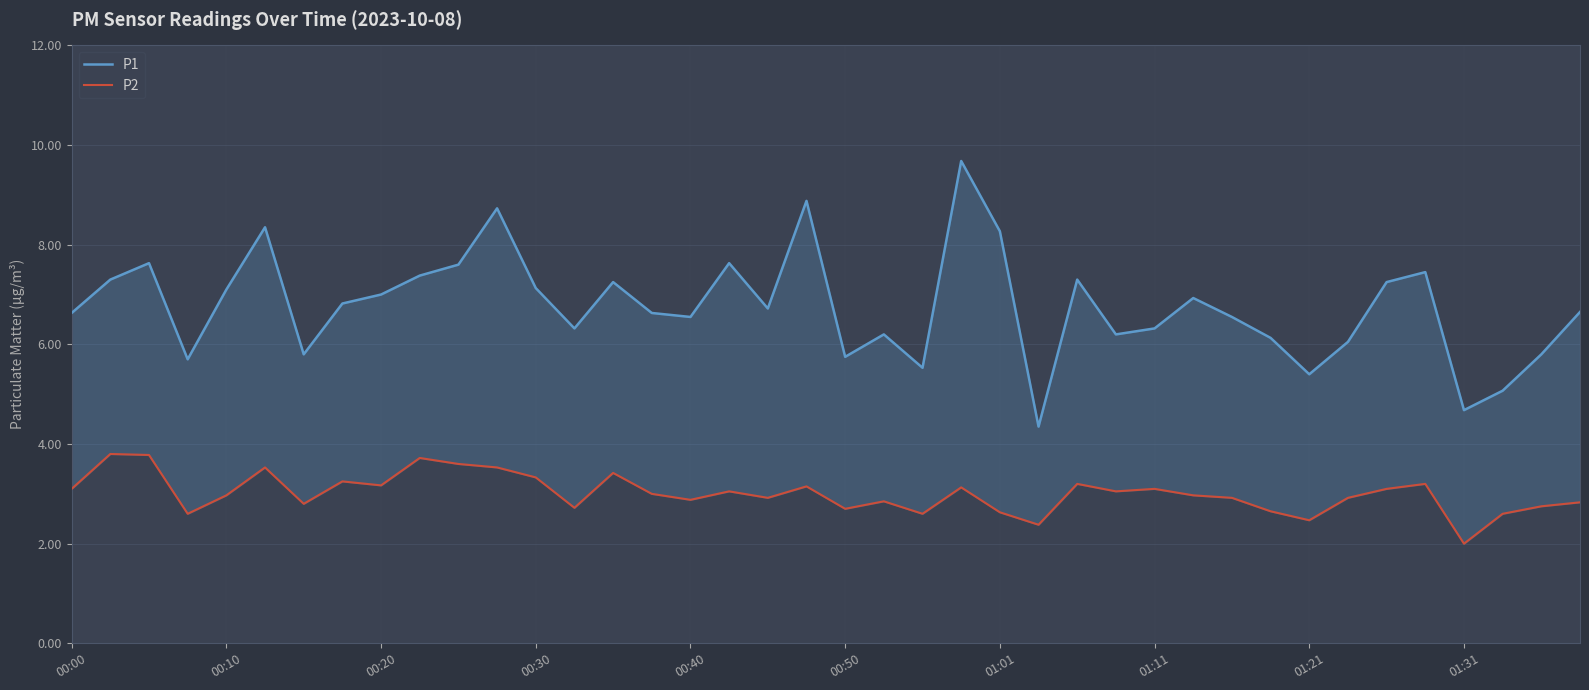

Which series has the largest total across all categories?

P1